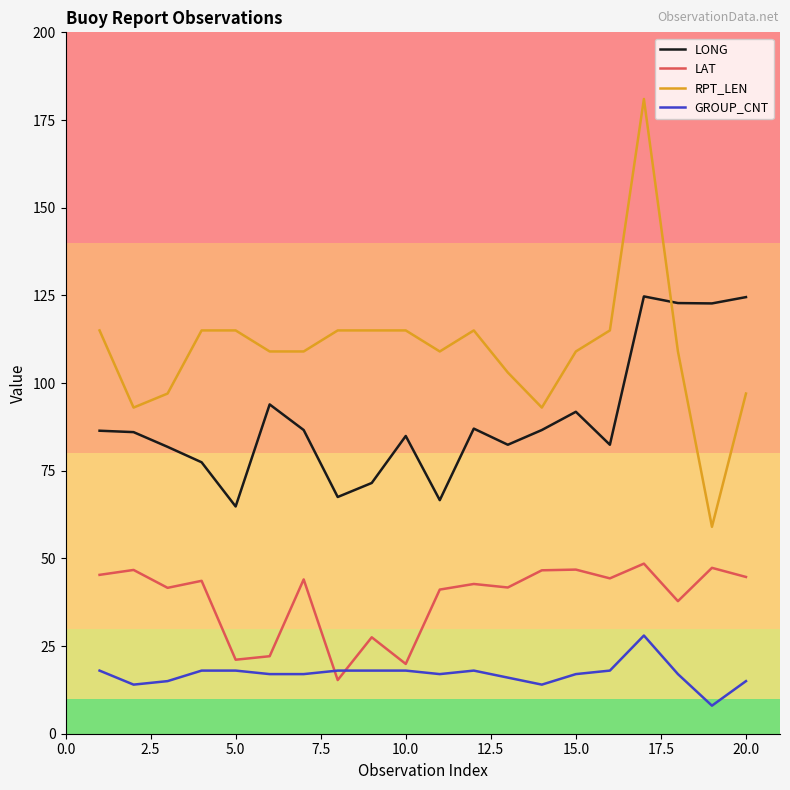

Rank the series by their average value, from highest to lowest.

RPT_LEN, LONG, LAT, GROUP_CNT